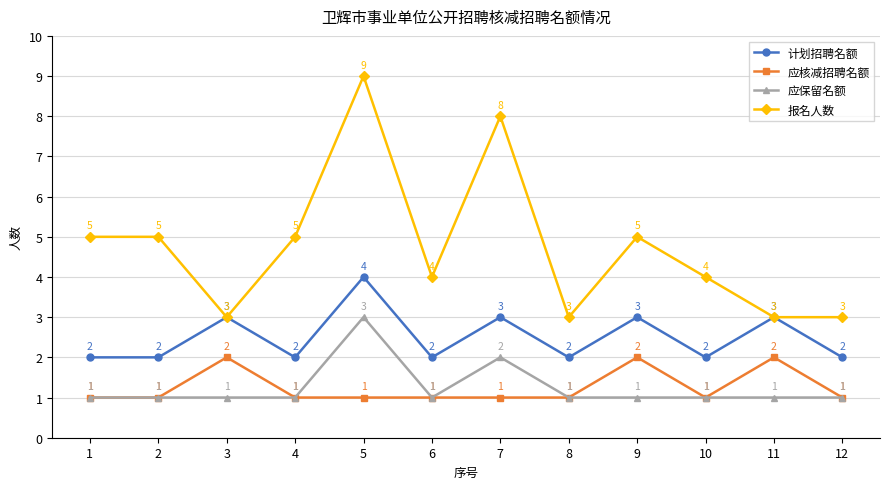

Where is the first local maximum for 应核减招聘名额?

3